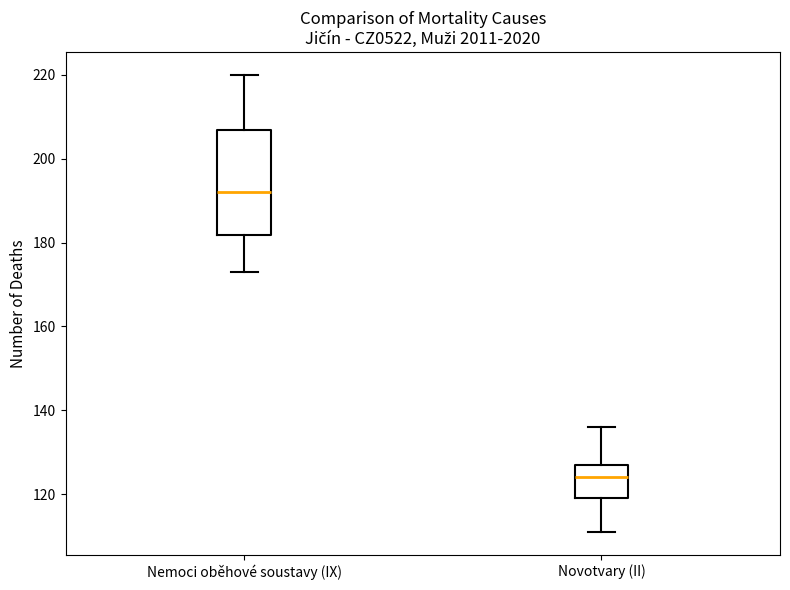

Which box's median line is the lowest?

Novotvary (II)